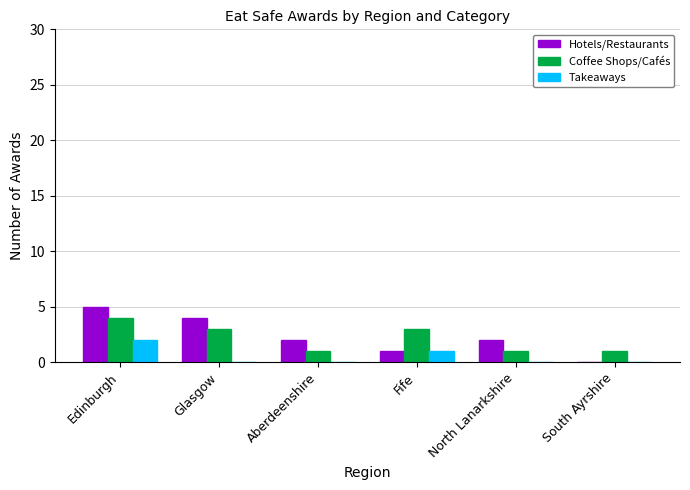

At which category is the sum across all series the highest?

Edinburgh